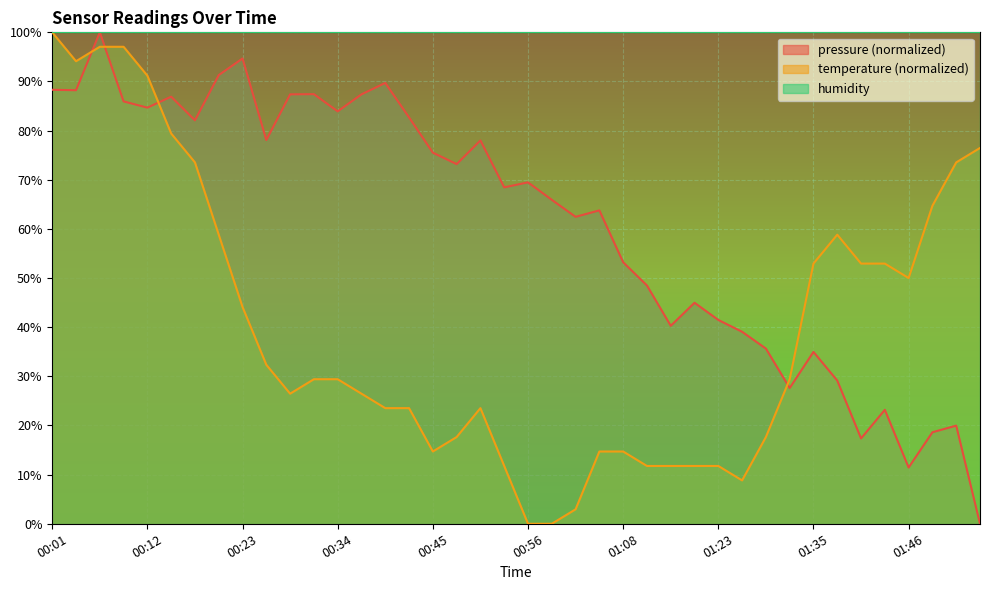

At which label does temperature first exceed 29?

00:01